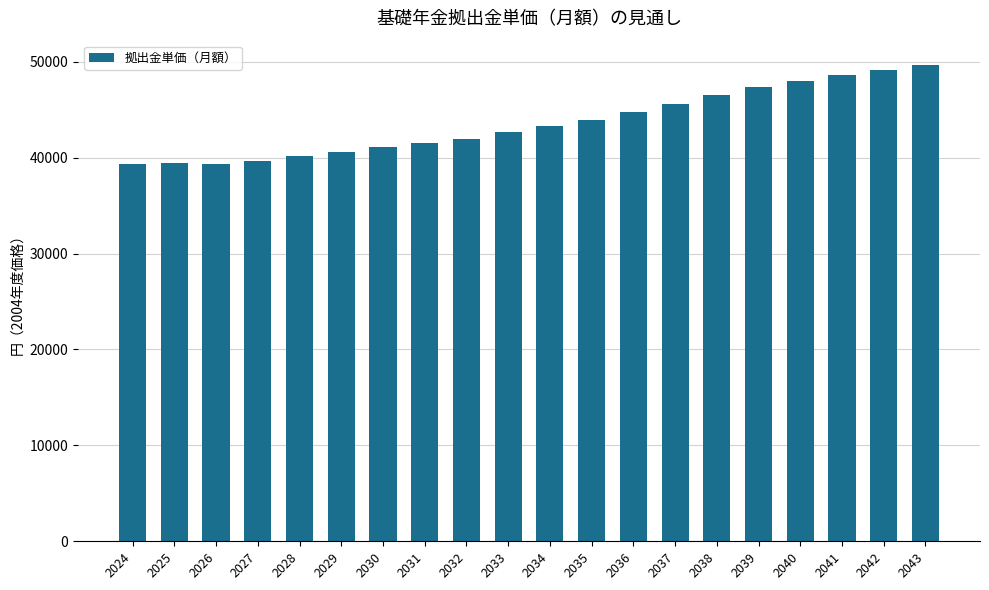

The value at 2042 is 49176. True or false?

True